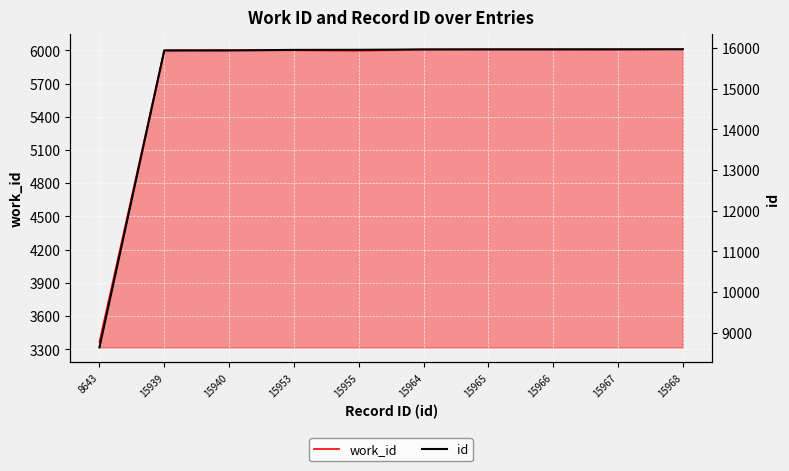

True or false: id has more than 1 interior local peaks.

False